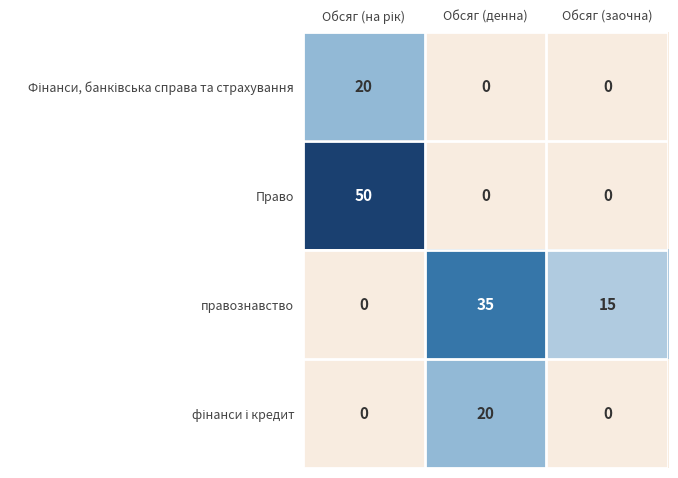

What is the total value across all series at Обсяг (денна)?

55